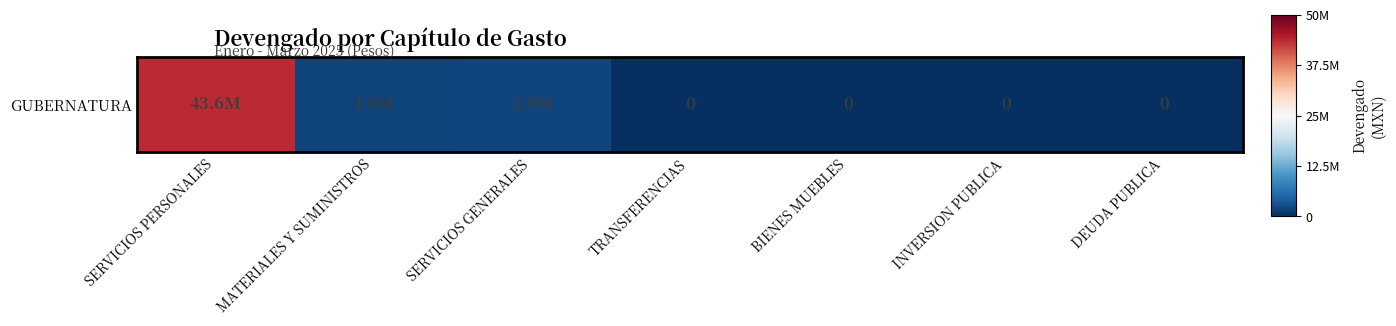

Count the number of values greater than -1.

3